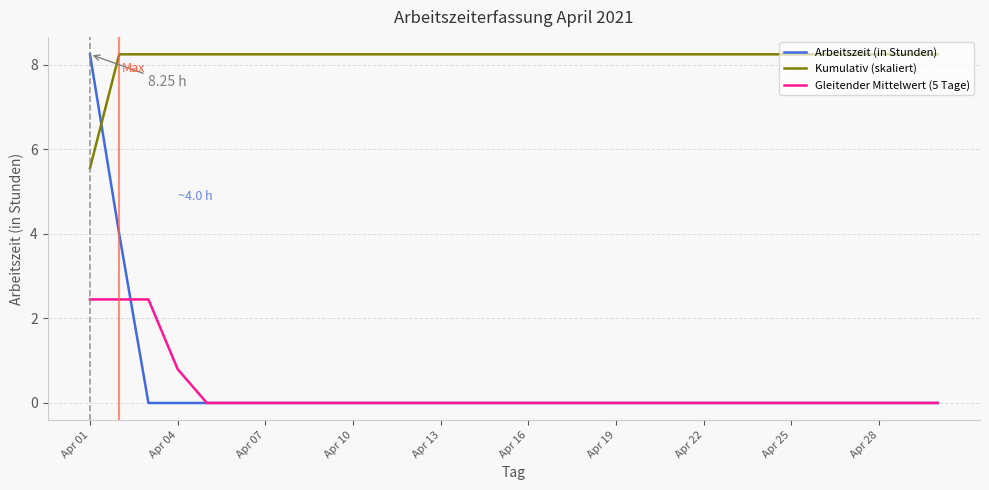

True or false: Gleitender Mittelwert (5 Tage) and Kumulativ (skaliert) cross at least once.

False